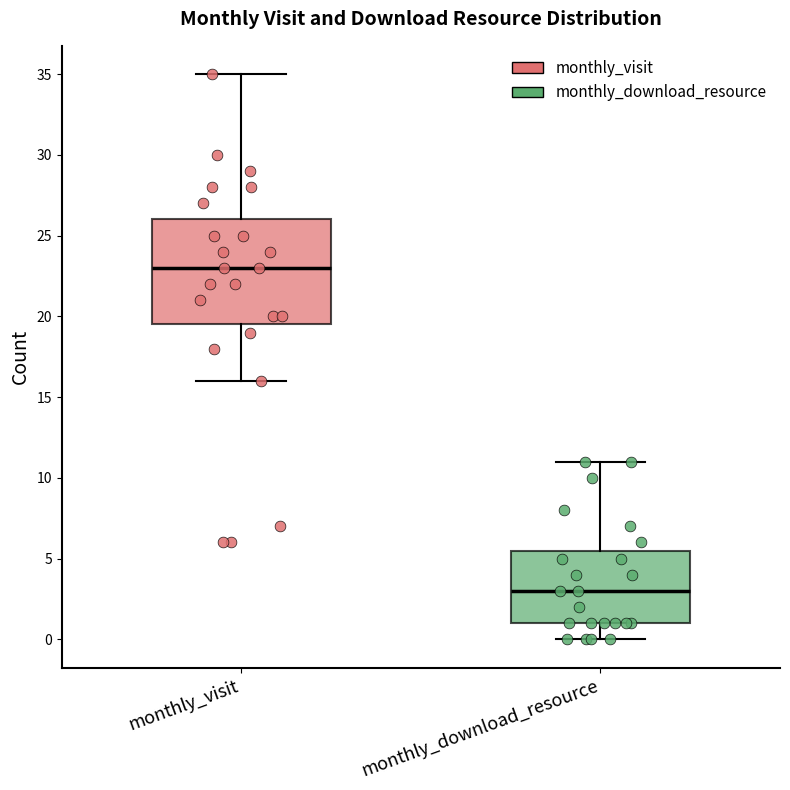

Where does the upper whisker of the box for monthly_visit end on the y-axis? The values are not printed on the chart, so give them approximately, as read against the axis.

35.0